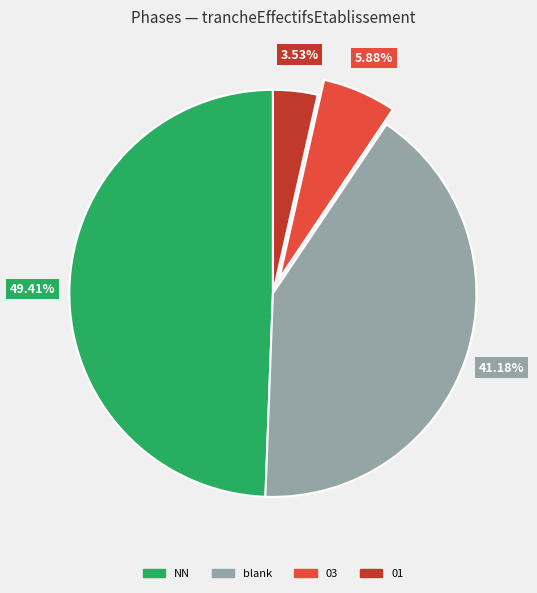

How many slices are in this pie chart?

4